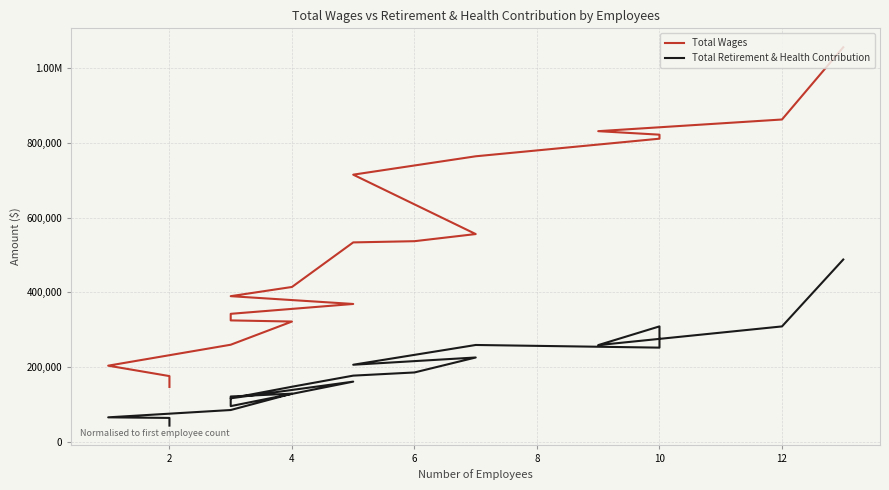

What is the minimum value shown in the chart?

43624